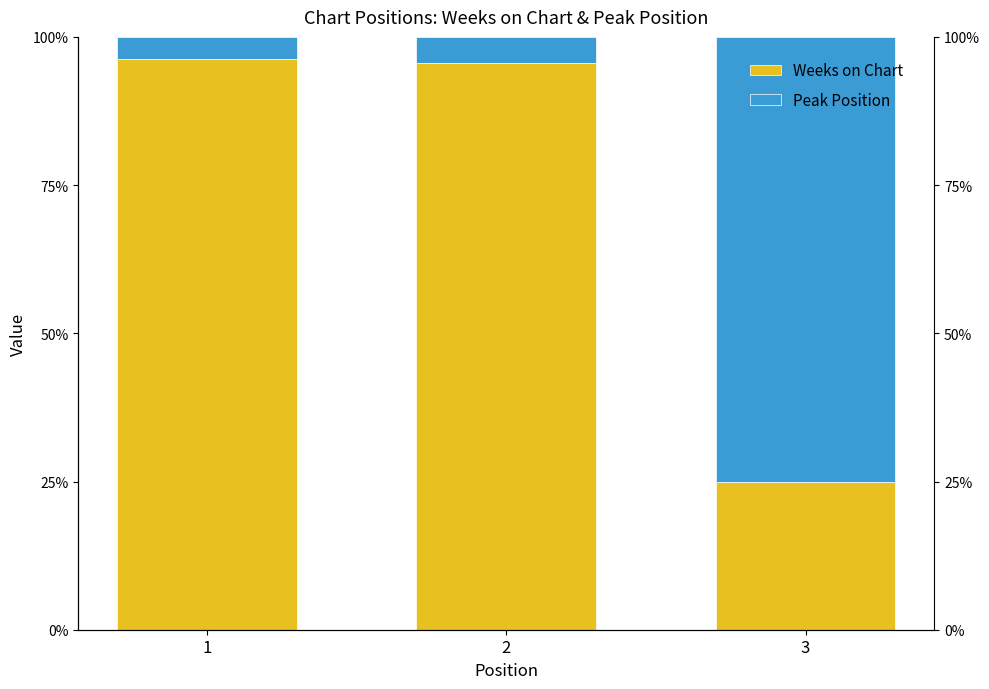

Rank the series by their maximum value, from lowest to highest.

Peak Position, Weeks on Chart